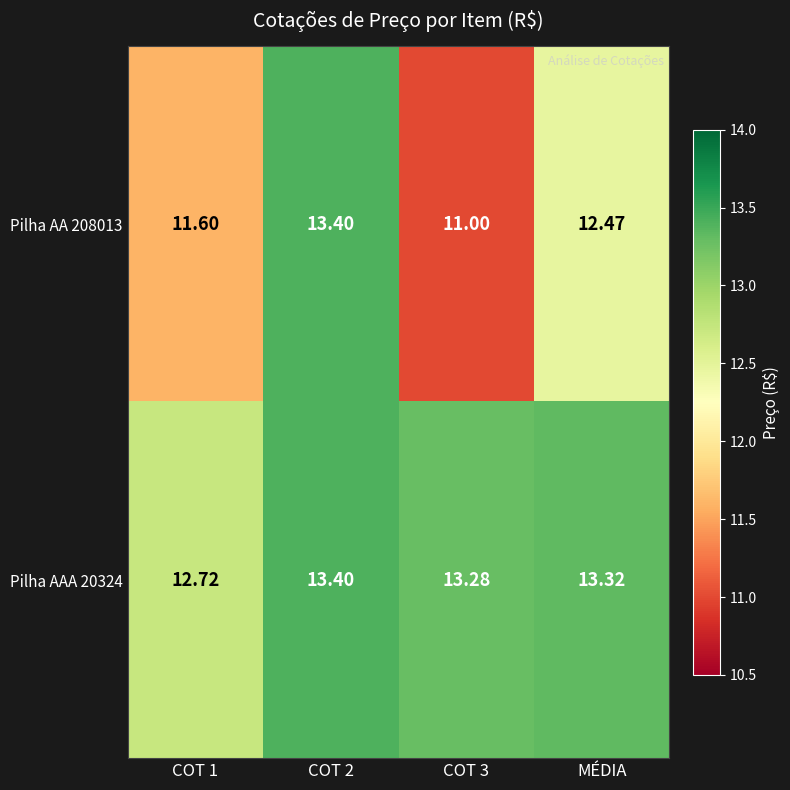

What is the greatest value displayed?

13.4